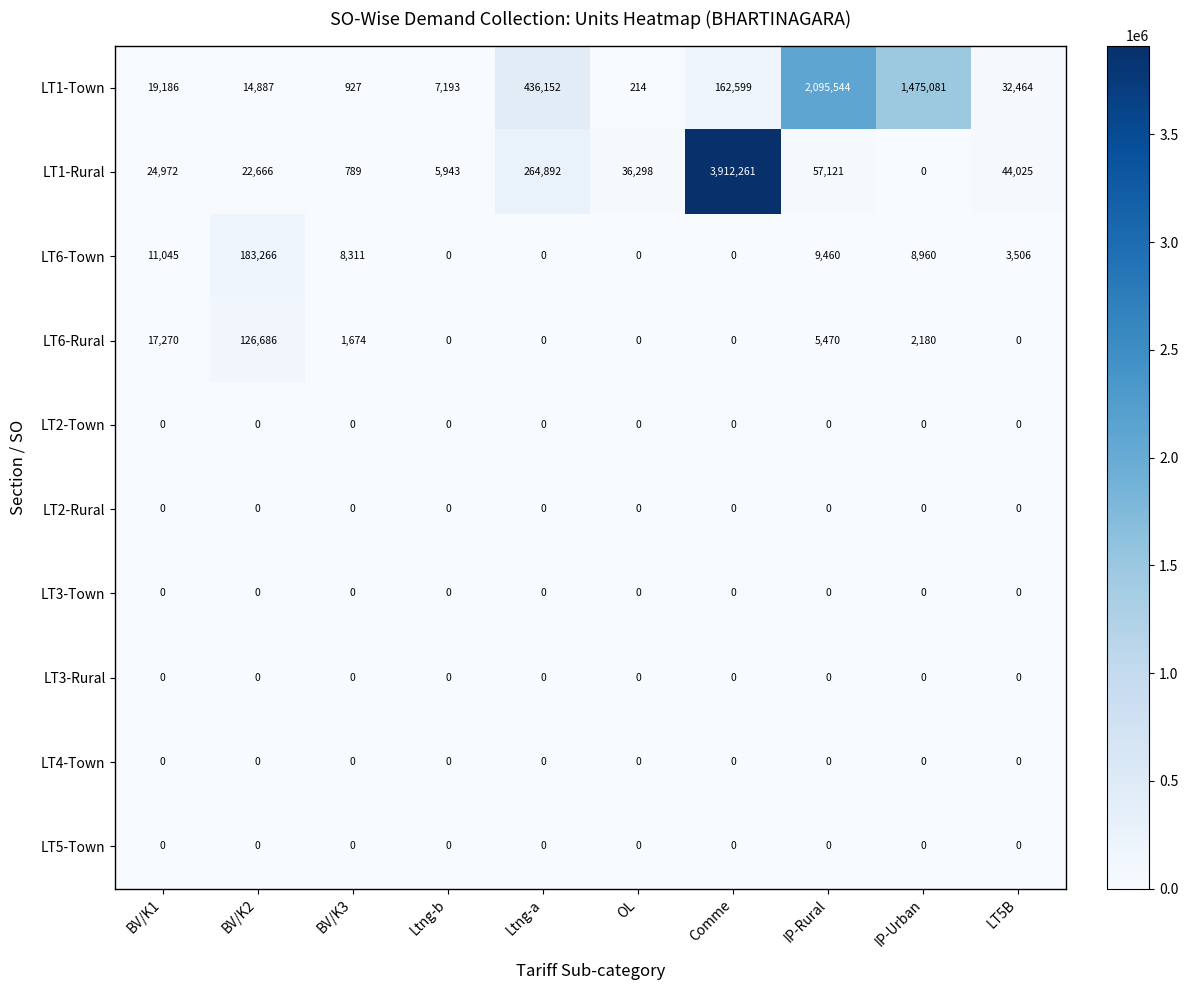

Which series has the largest total across all categories?

LT1-Rural